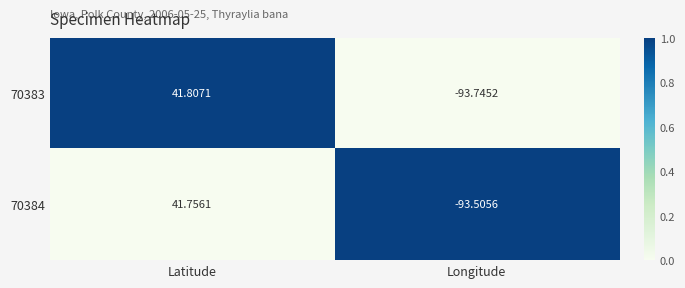

Where does the 70384 series first go above 41?

Latitude